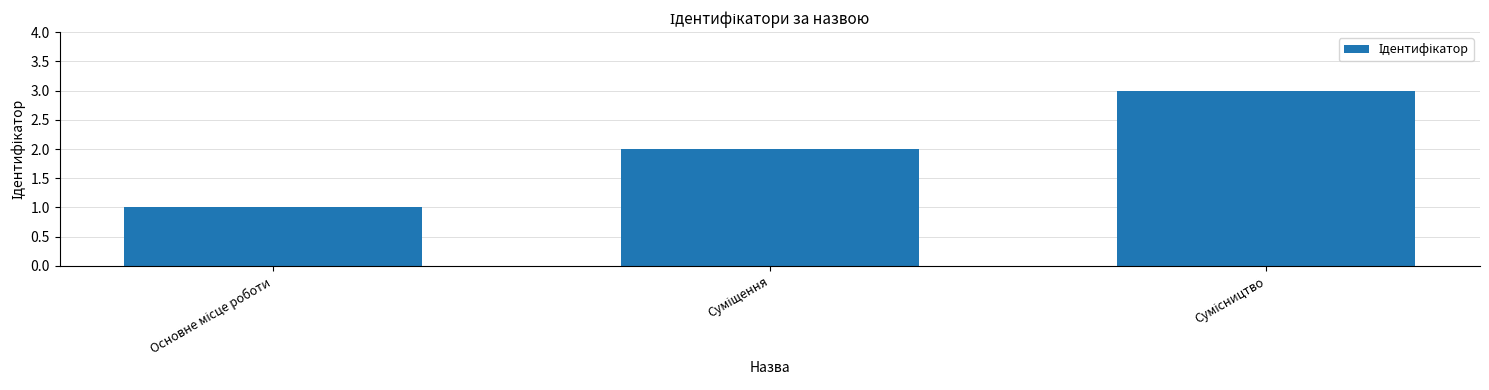

What is the smallest value displayed?

1